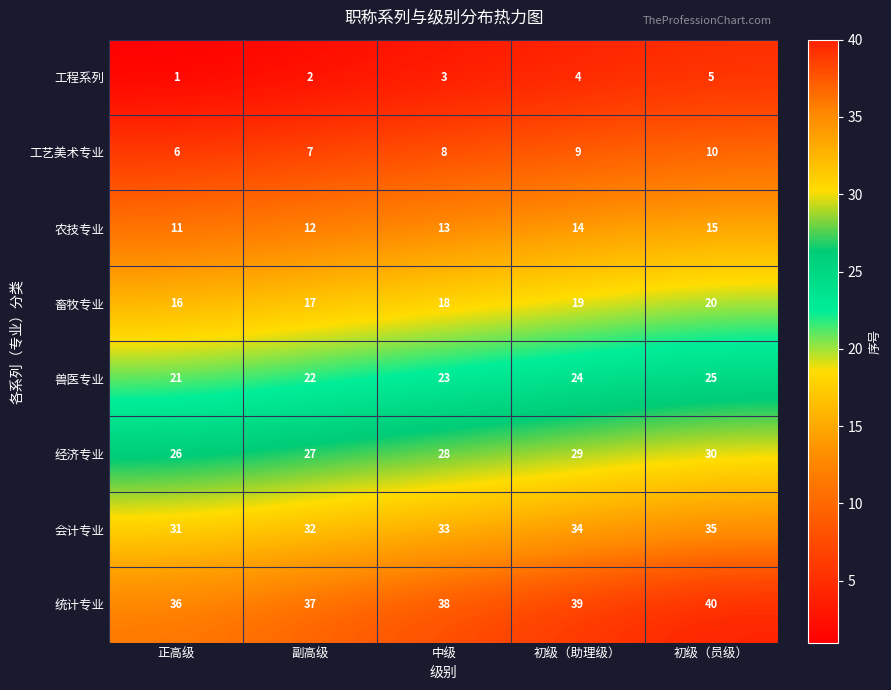

The value of 工艺美术专业 at 中级 is 8. True or false?

True